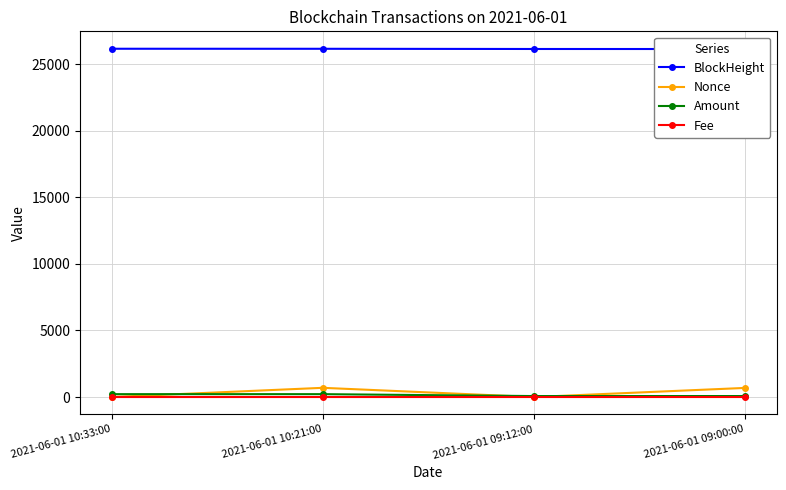

Which category has the highest value in the BlockHeight series?

2021-06-01 10:33:00